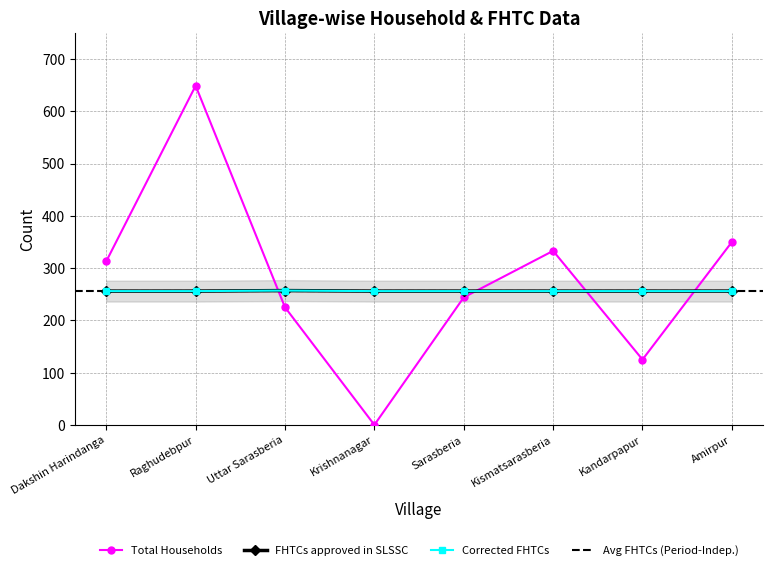

What position from the right is Kandarpapur?

2